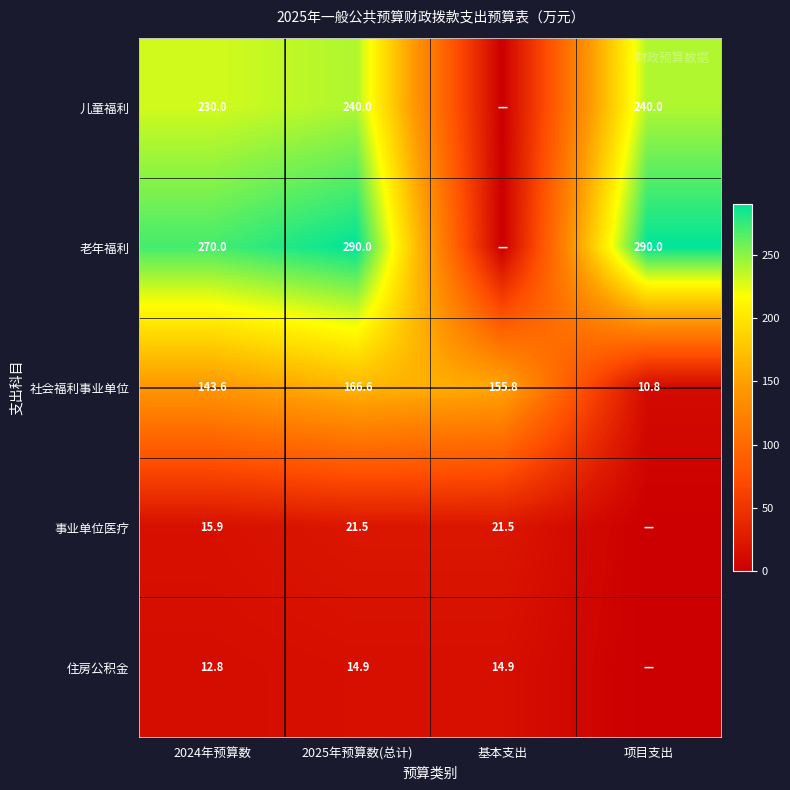

What is the total value across all series at 2024年预算数?

672.3